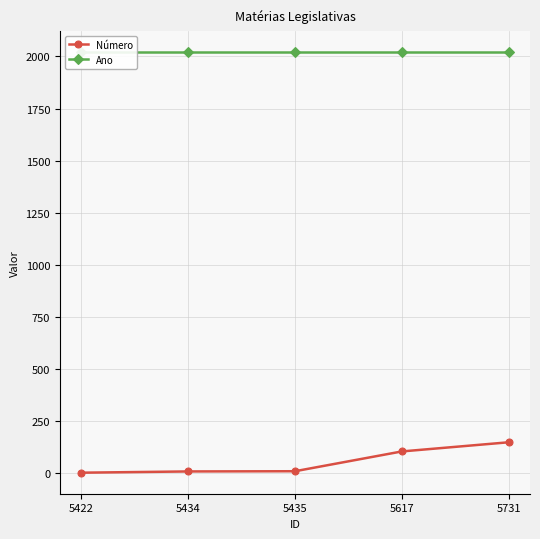

What is the value of the Número point at the 3rd from the left?

9